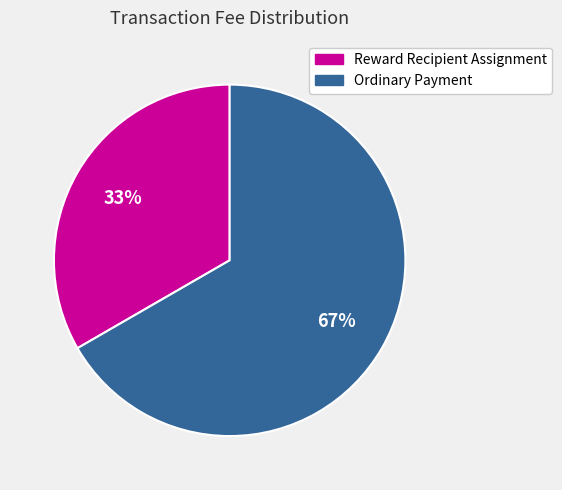

Which slice represents more than half of the pie?

Ordinary Payment